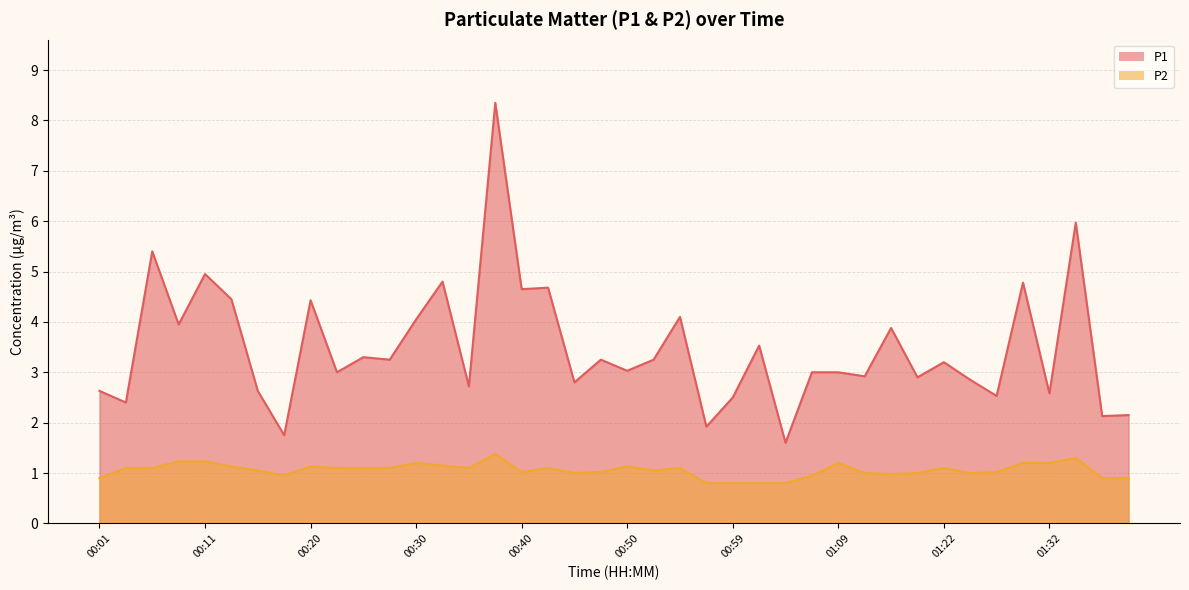

How many values in the P1 series are below 3?

16